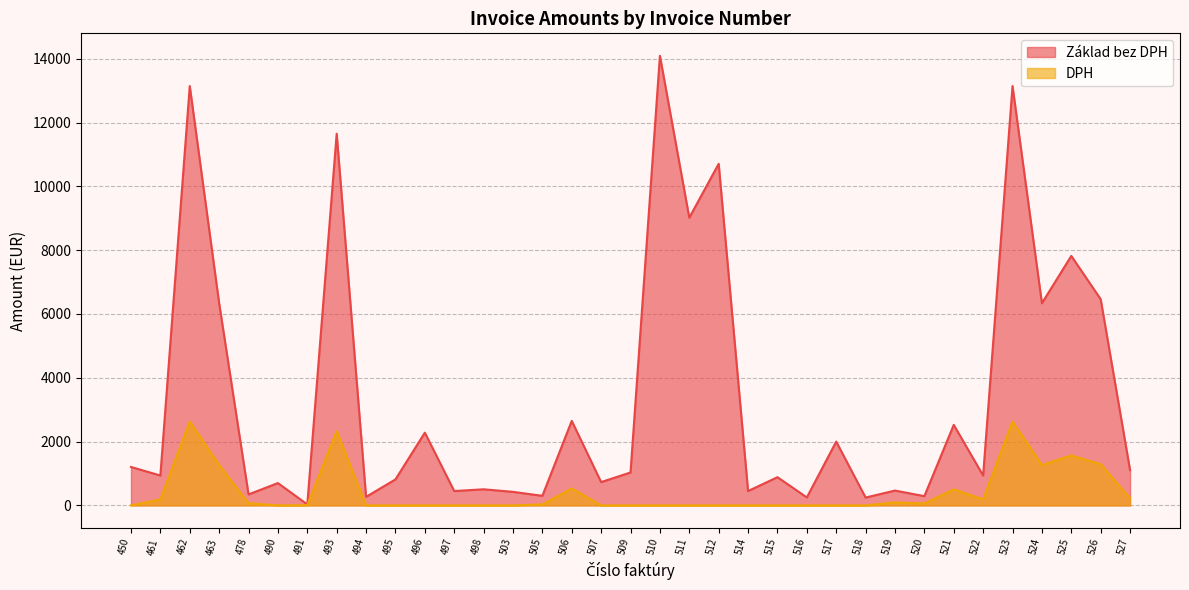

What is the difference between the highest and lowest values at 490?

700.0